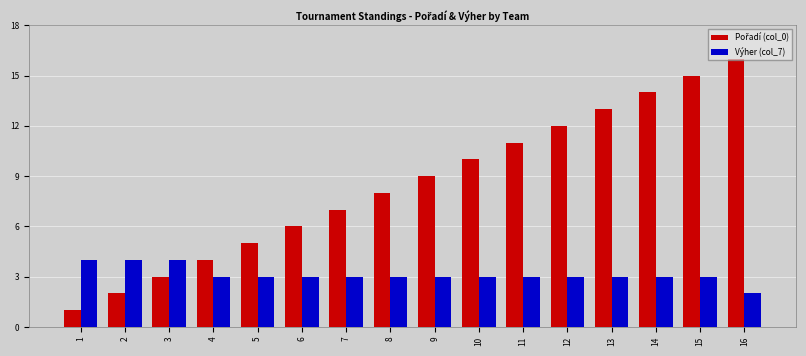

Which category has the highest value across all series?

16